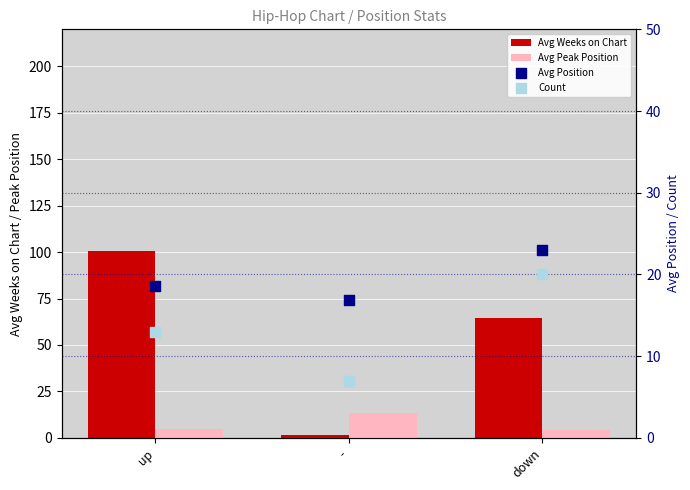

What are all the series names shown in the legend?

Avg Weeks on Chart, Avg Peak Position, Avg Position, Count